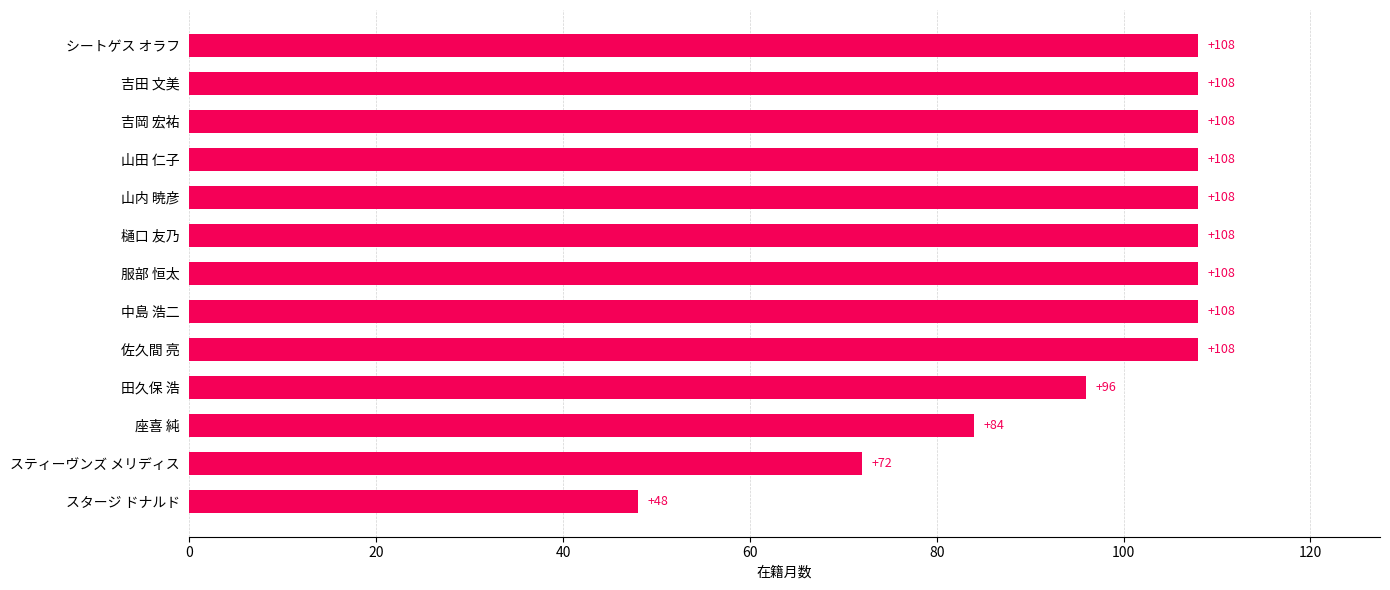

What is the smallest value displayed?

48